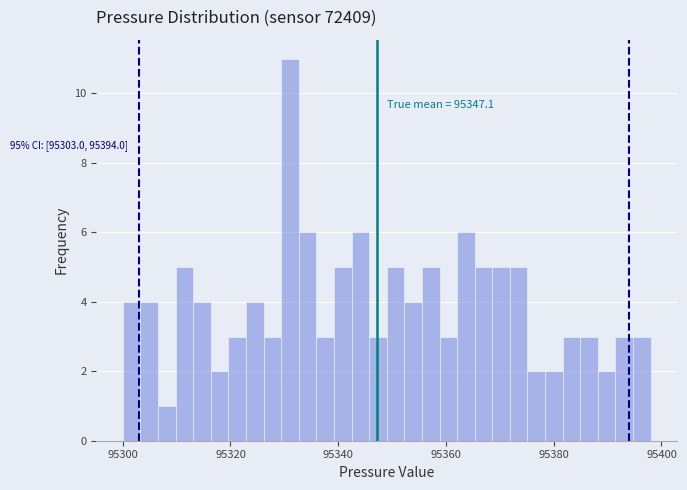

Around what value on the x-axis is the tallest bar? Give the approximate position of its centre, as read against the axis.

95332